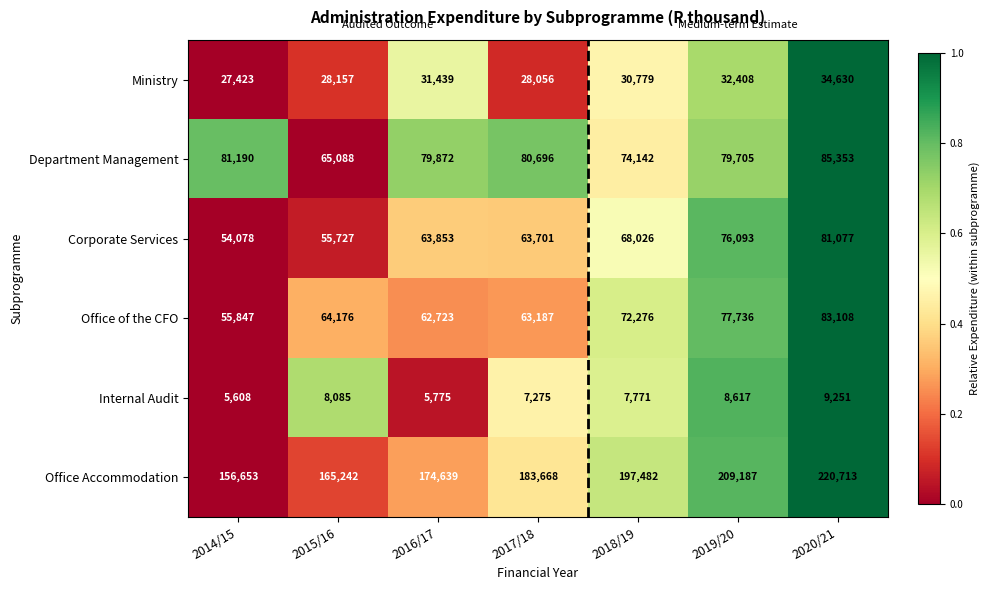

What is the difference between the Ministry values at 2018/19 and 2019/20?

1629